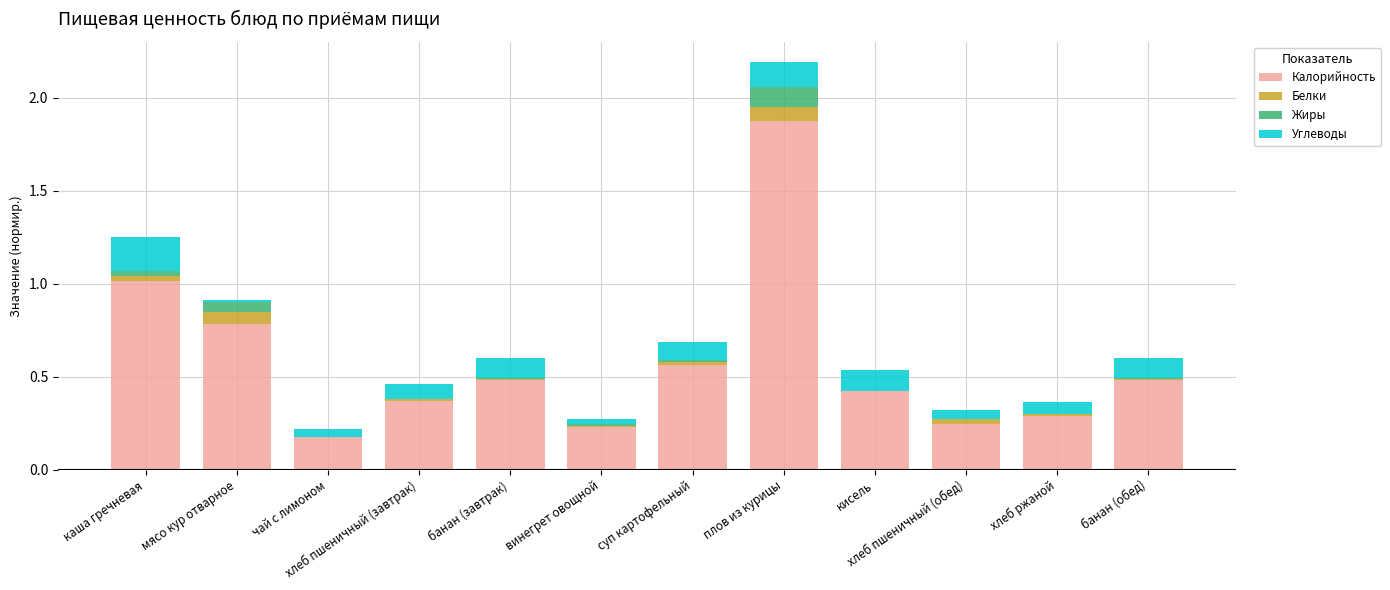

The value of Калорийность at кисель is 0.7. True or false?

False